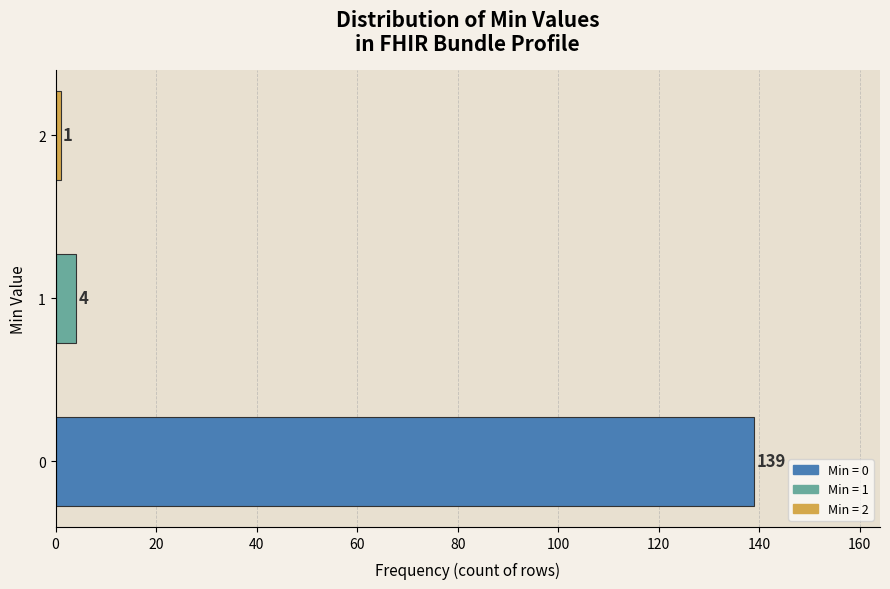

Reading bottom to top, extract all data points from this chart.

0=139	1=4	2=1